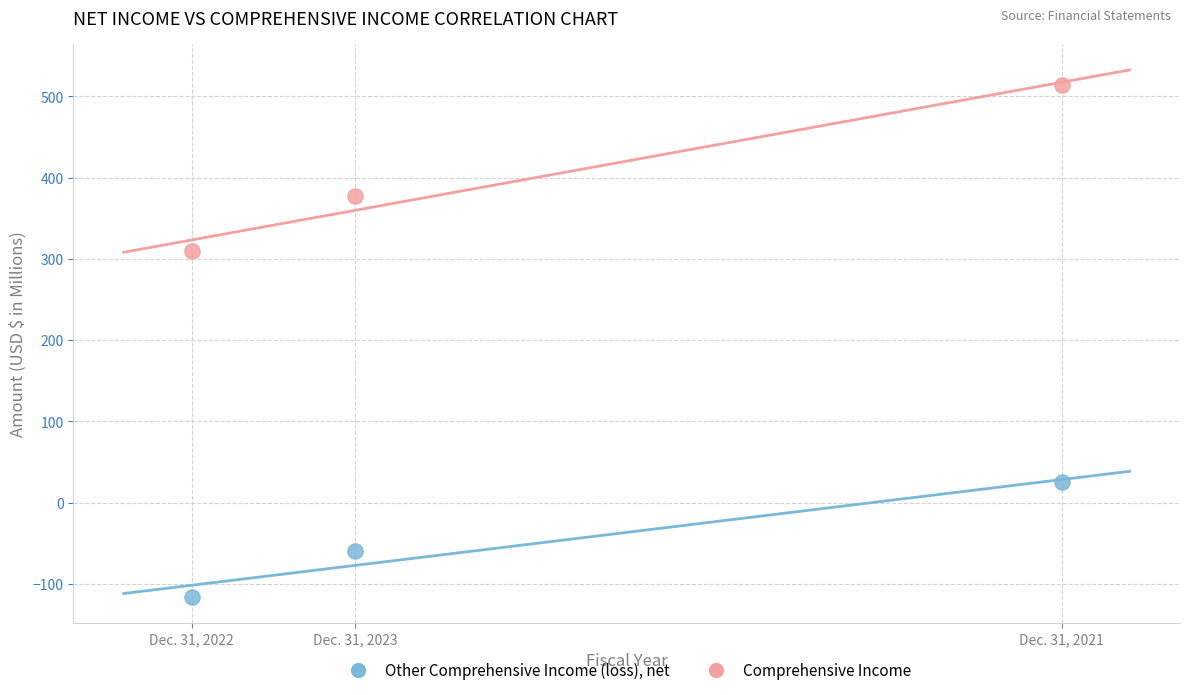

Which series has the largest Y range (max minus min)?

Comprehensive Income